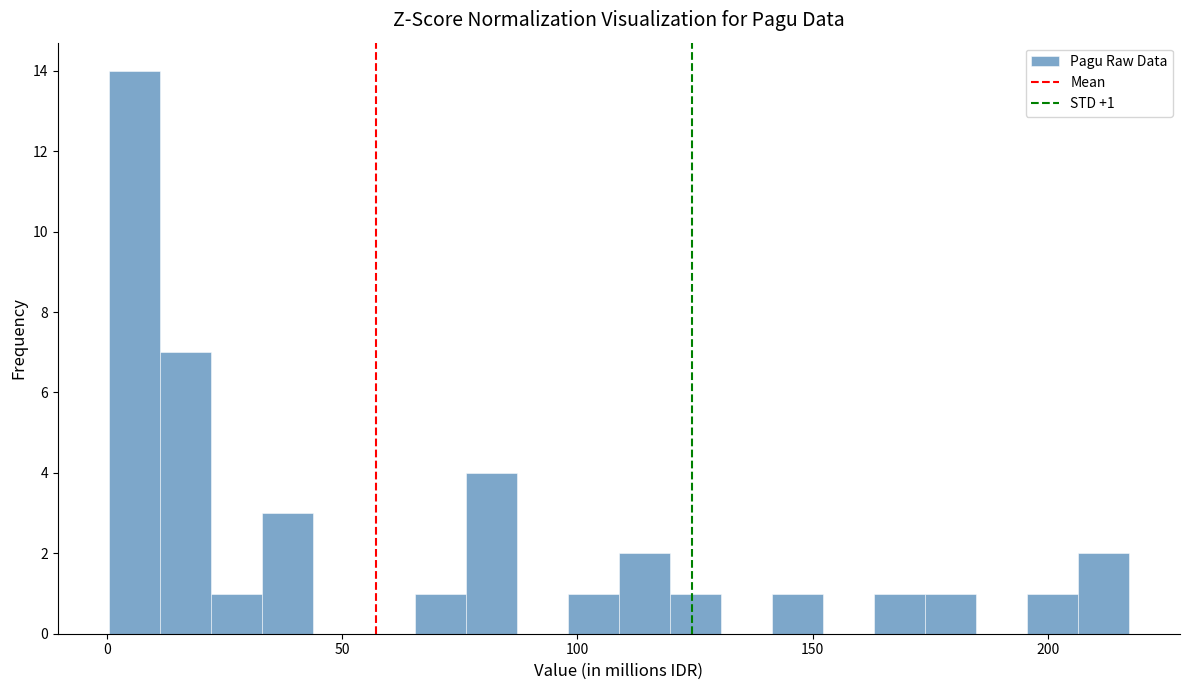

Around what value on the x-axis is the tallest bar? Give the approximate position of its centre, as read against the axis.

5